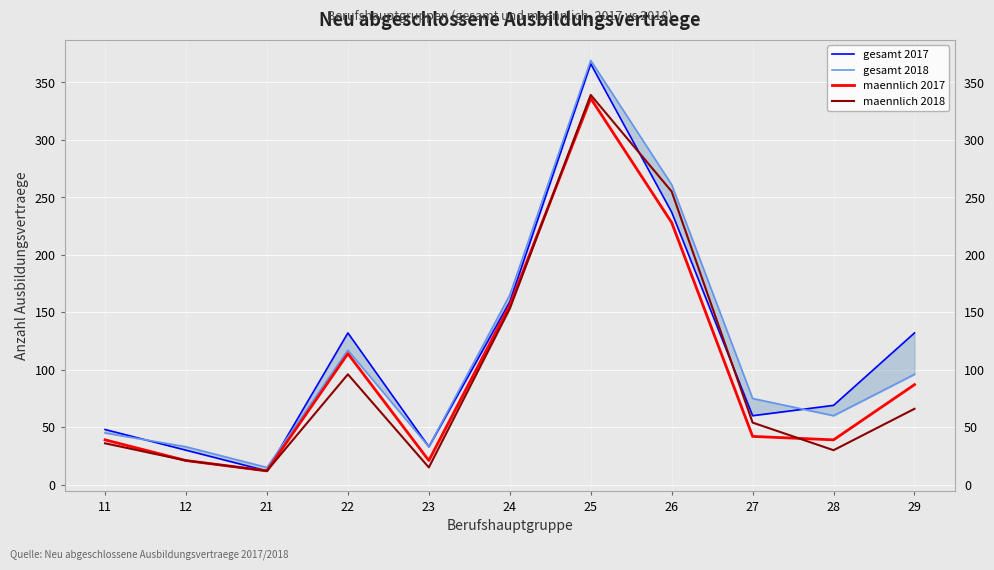

Where is maennlich 2018 nearest to the value 175?

24